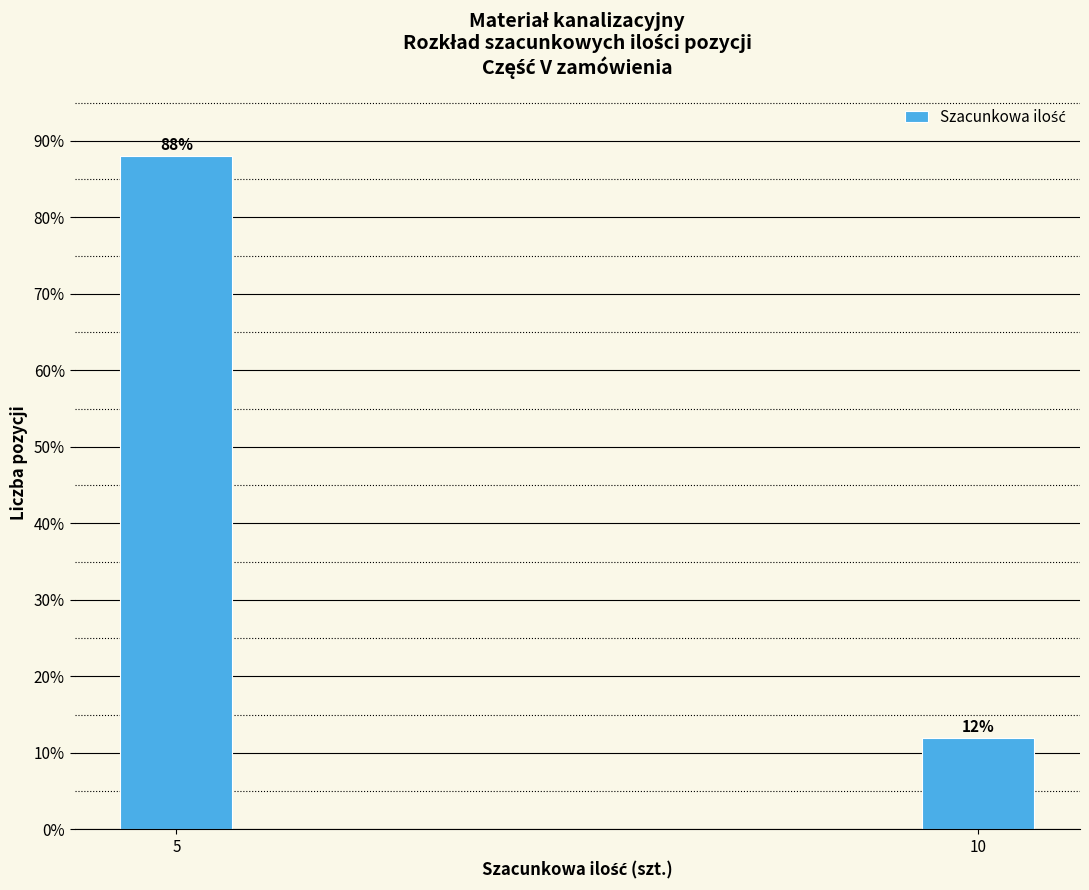

Reading right to left, list all the values displayed in this chart.

12	88